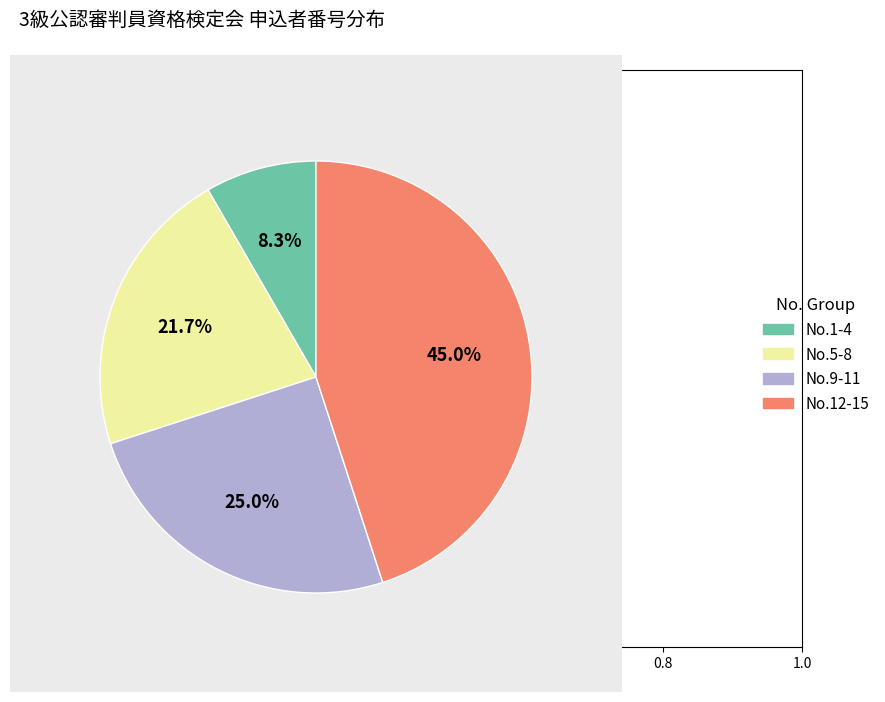

To the nearest percent, what is the average slice percentage?

25%